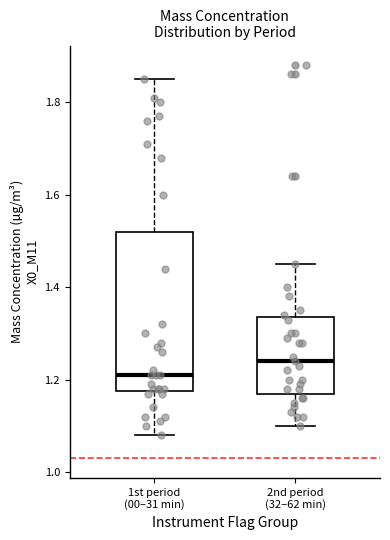

Reading left to right, read every box against the y-axis: the position of its median line, the range the box covers, and the ends of its whiskers. The values are not printed on the chart, so give them approximately, as read against the axis.

1st period (00–31 min): median 1.22, box 1.18 to 1.52, whiskers 1.08 to 1.86
2nd period (32–62 min): median 1.24, box 1.18 to 1.34, whiskers 1.10 to 1.46